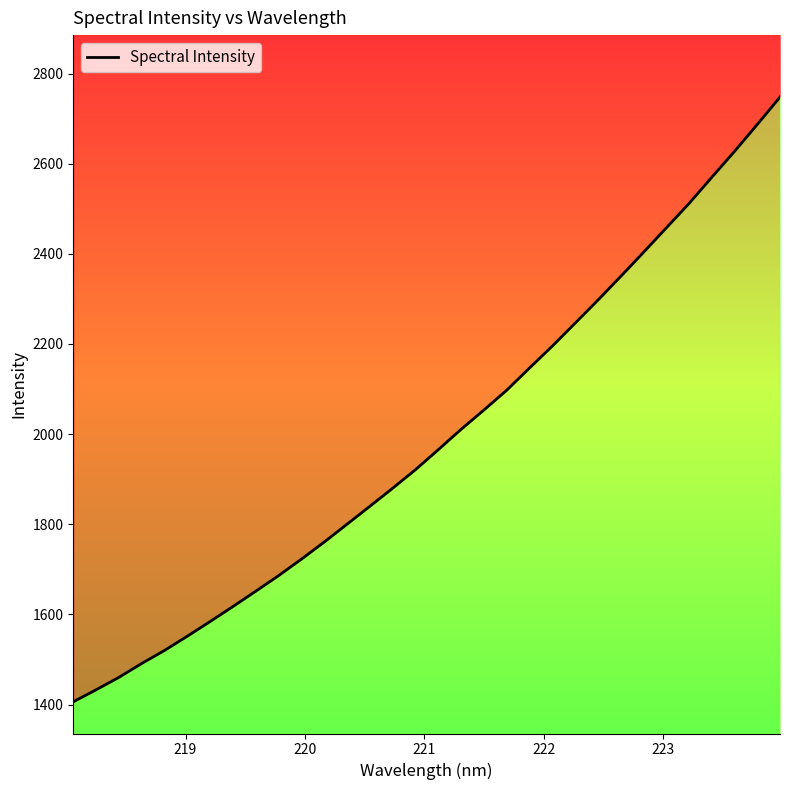

How many values exceed 1965?

16